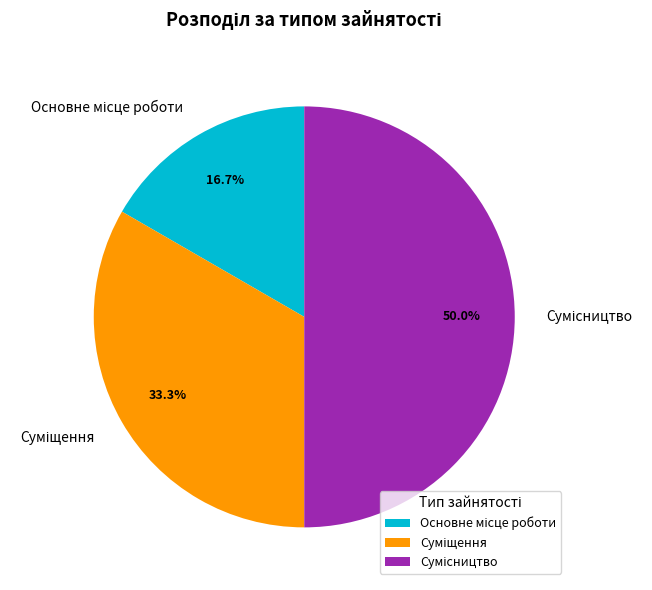

Rank the categories by value from highest to lowest.

Сумісництво, Суміщення, Основне місце роботи